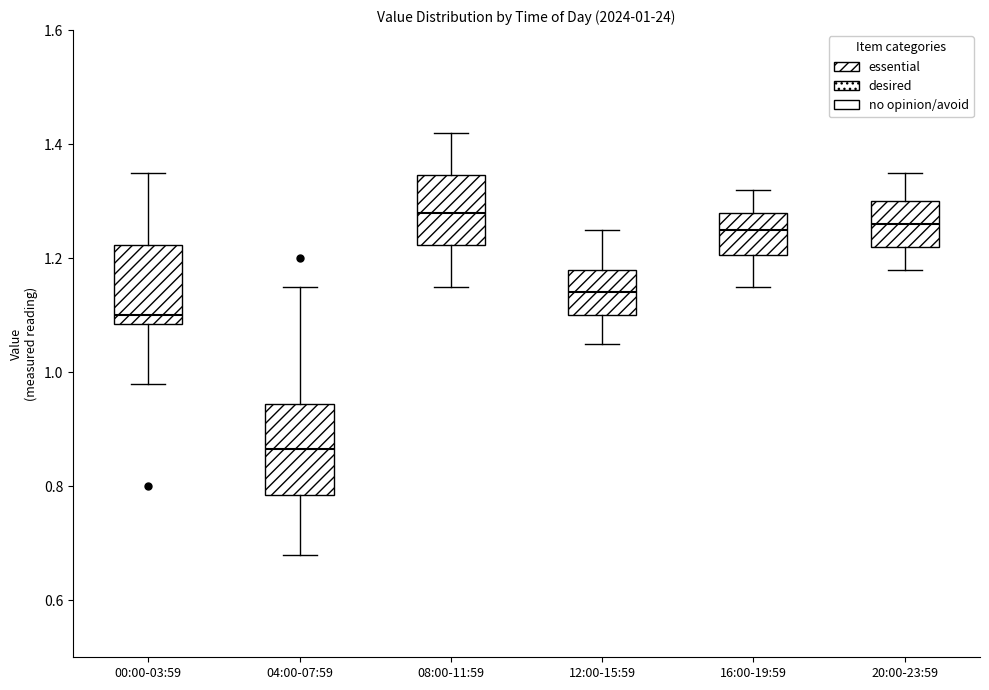

Which box is the tallest, from its lower edge to its upper edge?

04:00-07:59